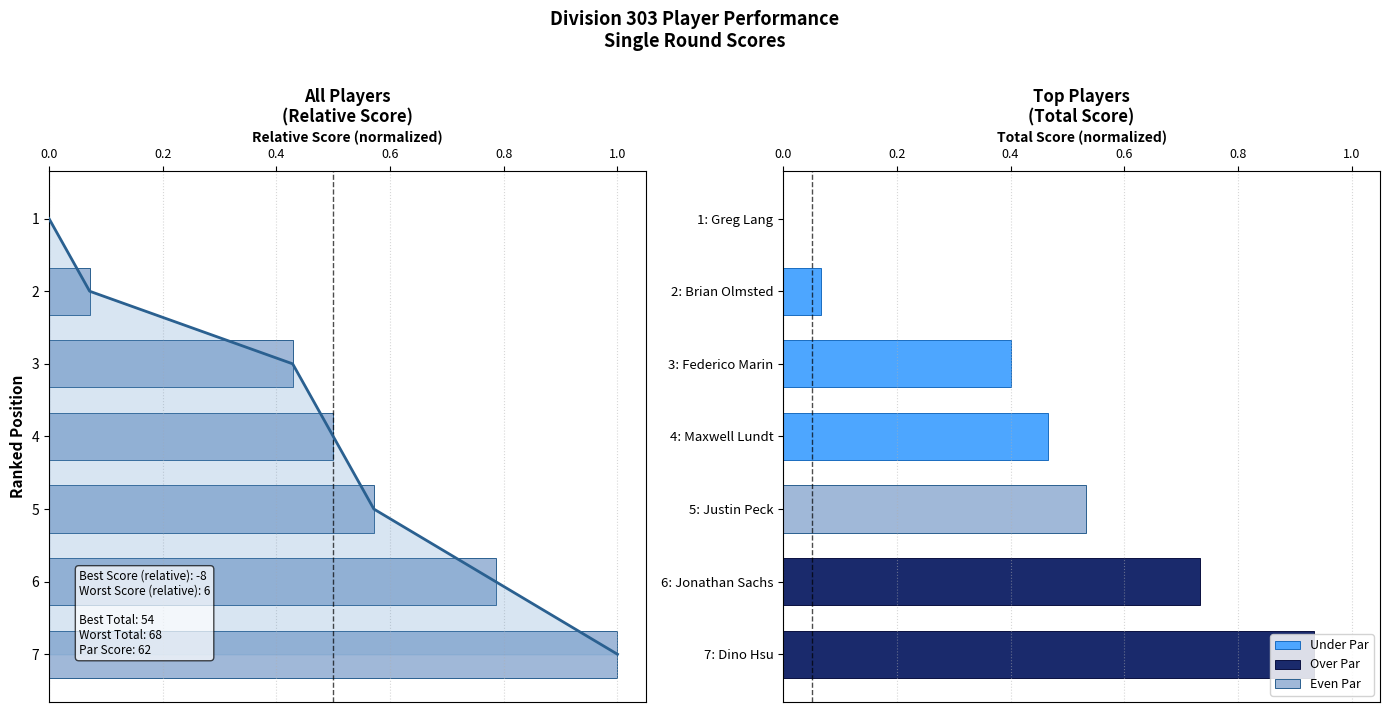

Where is event_total_score nearest to the value 0?

1